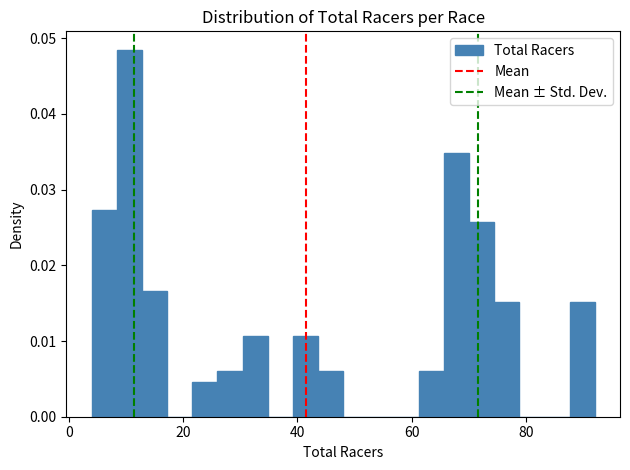

Read against the x-axis, roughly where is the centre of the tallest bar?

10